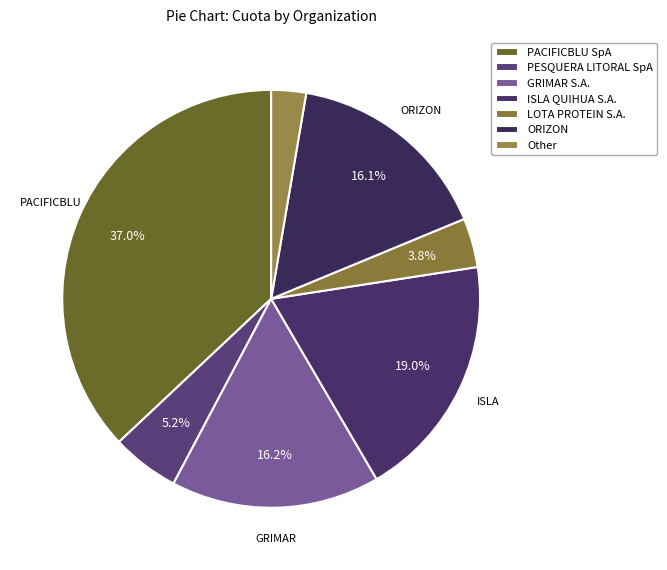

How many slices are in this pie chart?

7